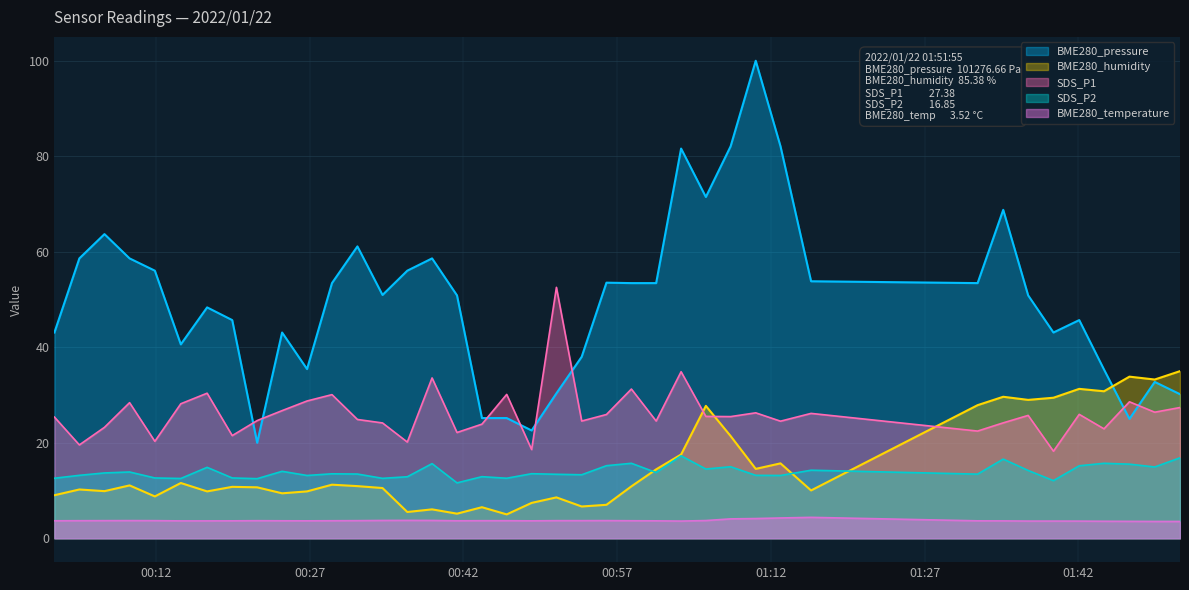

True or false: BME280_pressure and BME280_temperature intersect in this chart.

False